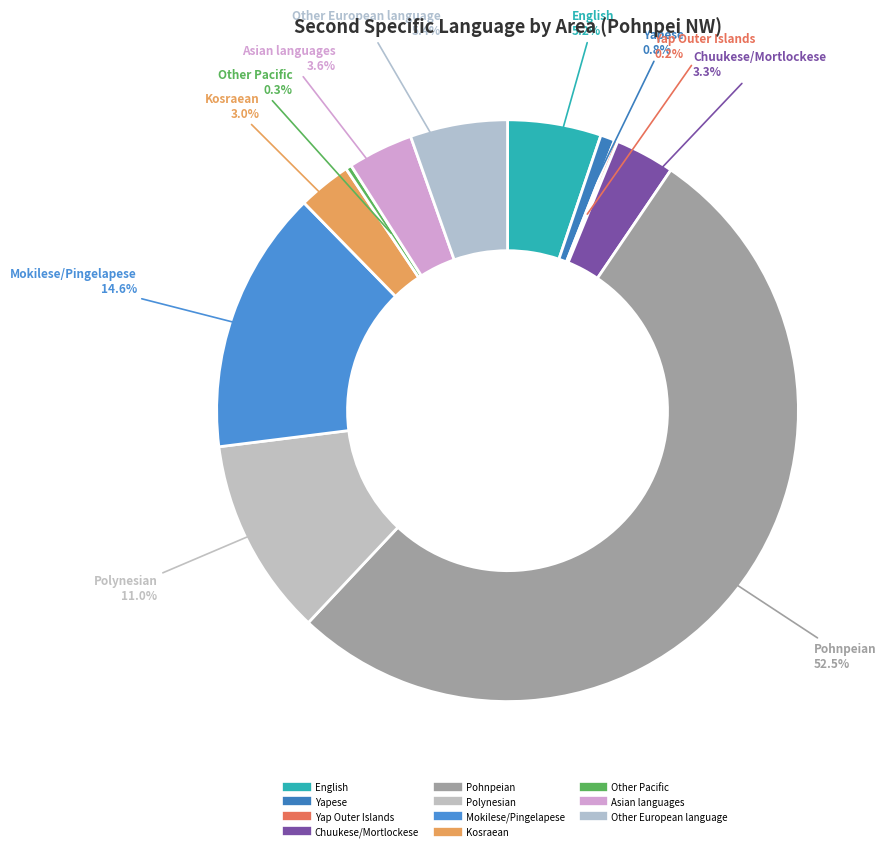

The English slice represents 1% of the pie. True or false?

False